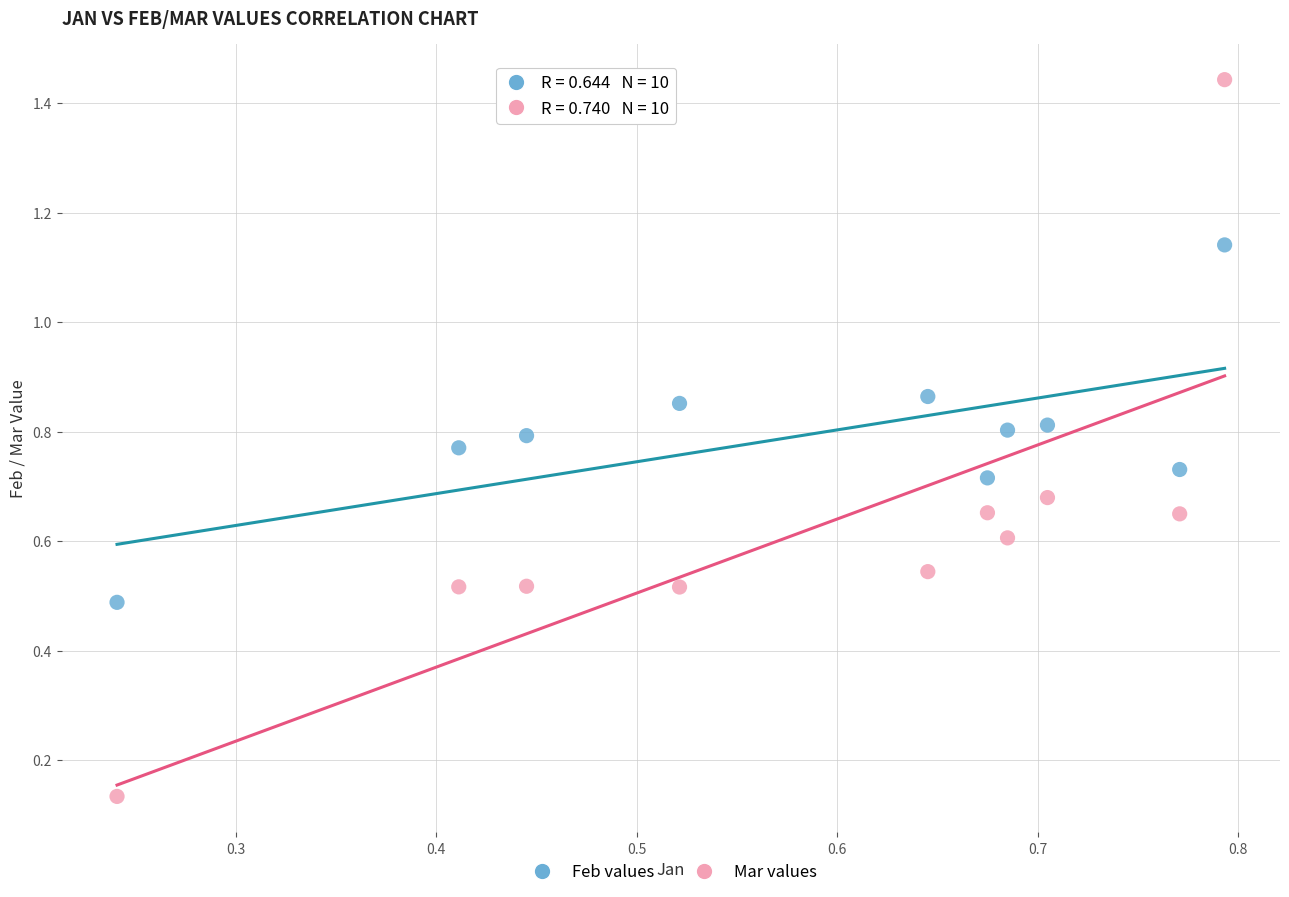

Across all data points, what is the range of Y values (max minus min)?

1.3